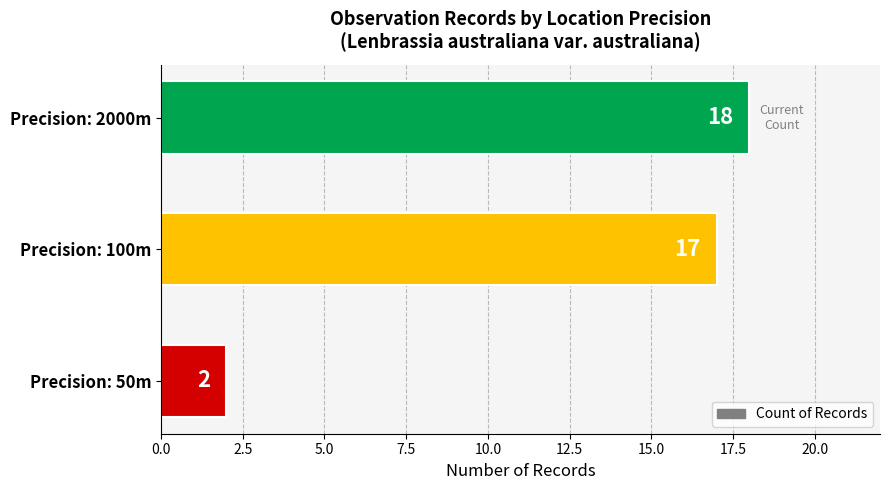

How many distinct data groups are displayed?

1